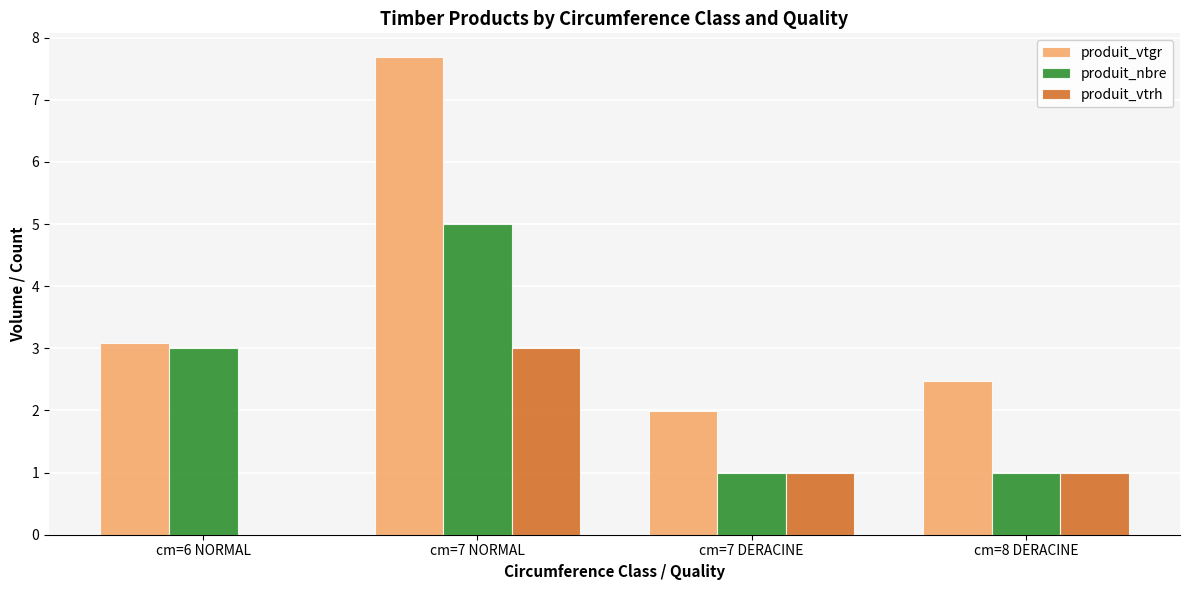

True or false: produit_vtgr has a value of 3.1 at cm=6 NORMAL.

True